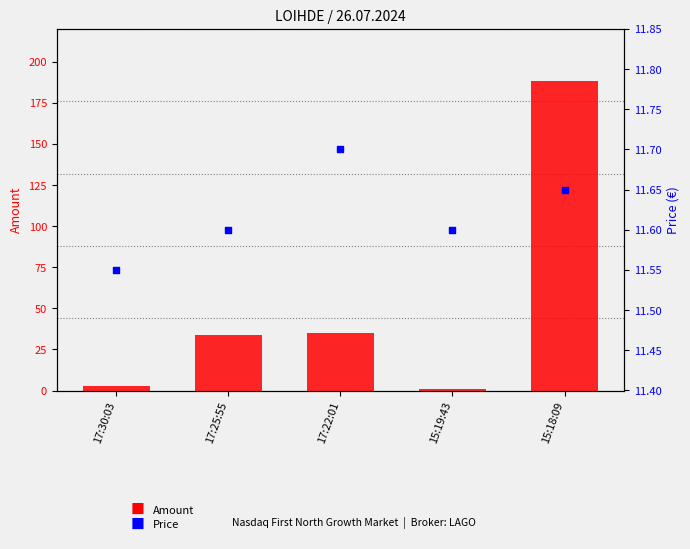

Which series contains the highest Y value?

Amount